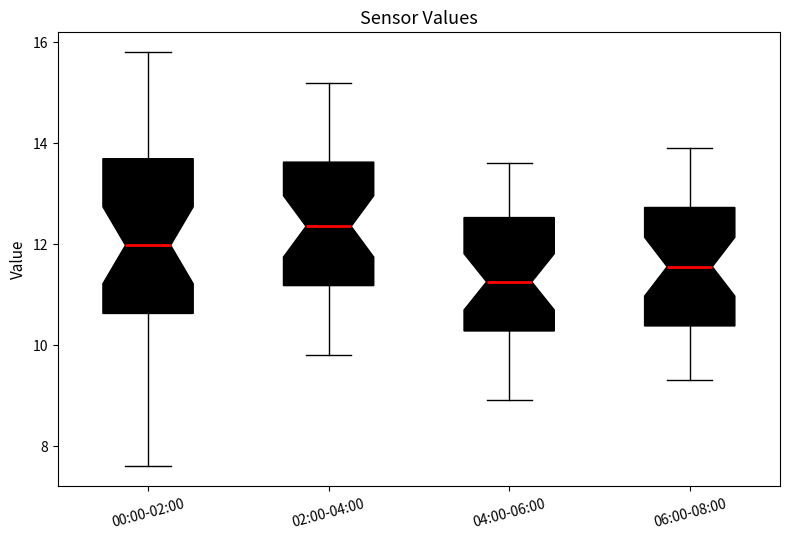

Where does the lower whisker of the box for 06:00-08:00 end on the y-axis? The values are not printed on the chart, so give them approximately, as read against the axis.

9.4